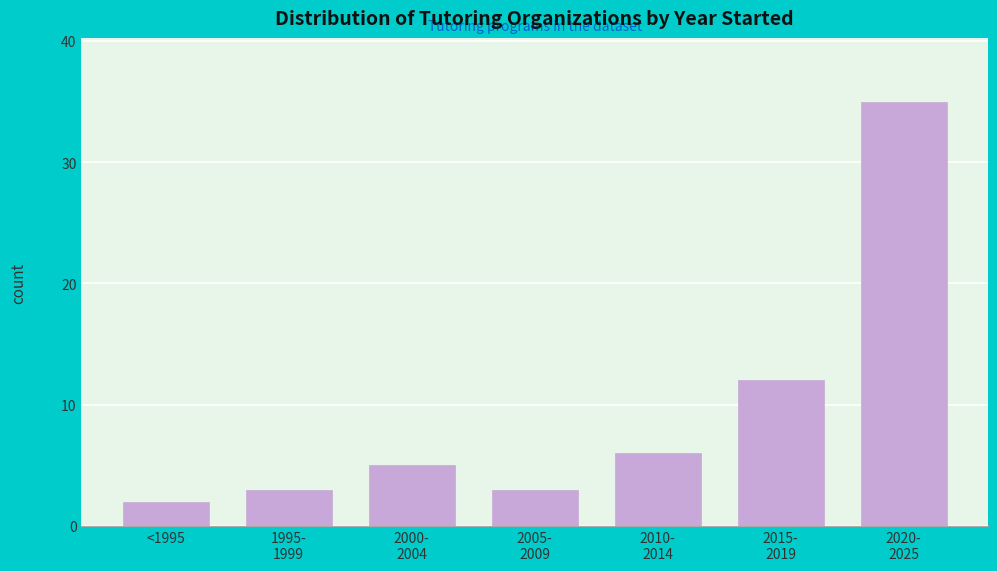

What is the average value?

9